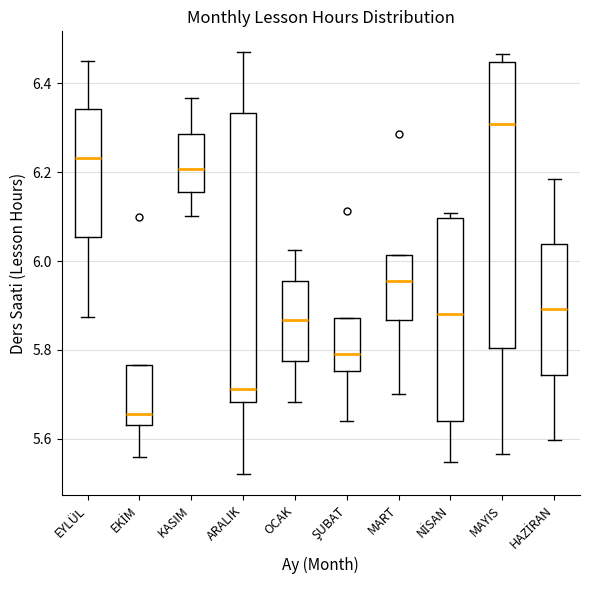

Reading left to right, transcribe this box plot: for each box, give where its median line is, the range the box spans, and where its two whiskers end, as read against the y-axis. The values are not printed on the chart, so give them approximately, as read against the axis.

EYLÜL: median 6.24, box 6.06 to 6.34, whiskers 5.88 to 6.46
EKİM: median 5.66, box 5.64 to 5.76, whiskers 5.56 to 5.76
KASIM: median 6.20, box 6.16 to 6.28, whiskers 6.10 to 6.36
ARALIK: median 5.72, box 5.68 to 6.34, whiskers 5.52 to 6.46
OCAK: median 5.86, box 5.78 to 5.96, whiskers 5.68 to 6.02
ŞUBAT: median 5.80, box 5.76 to 5.88, whiskers 5.64 to 5.88
MART: median 5.96, box 5.86 to 6.02, whiskers 5.70 to 6.02
NİSAN: median 5.88, box 5.64 to 6.10, whiskers 5.54 to 6.10 (just above the box's upper edge)
MAYIS: median 6.30, box 5.80 to 6.44, whiskers 5.56 to 6.46
HAZİRAN: median 5.90, box 5.74 to 6.04, whiskers 5.60 to 6.18